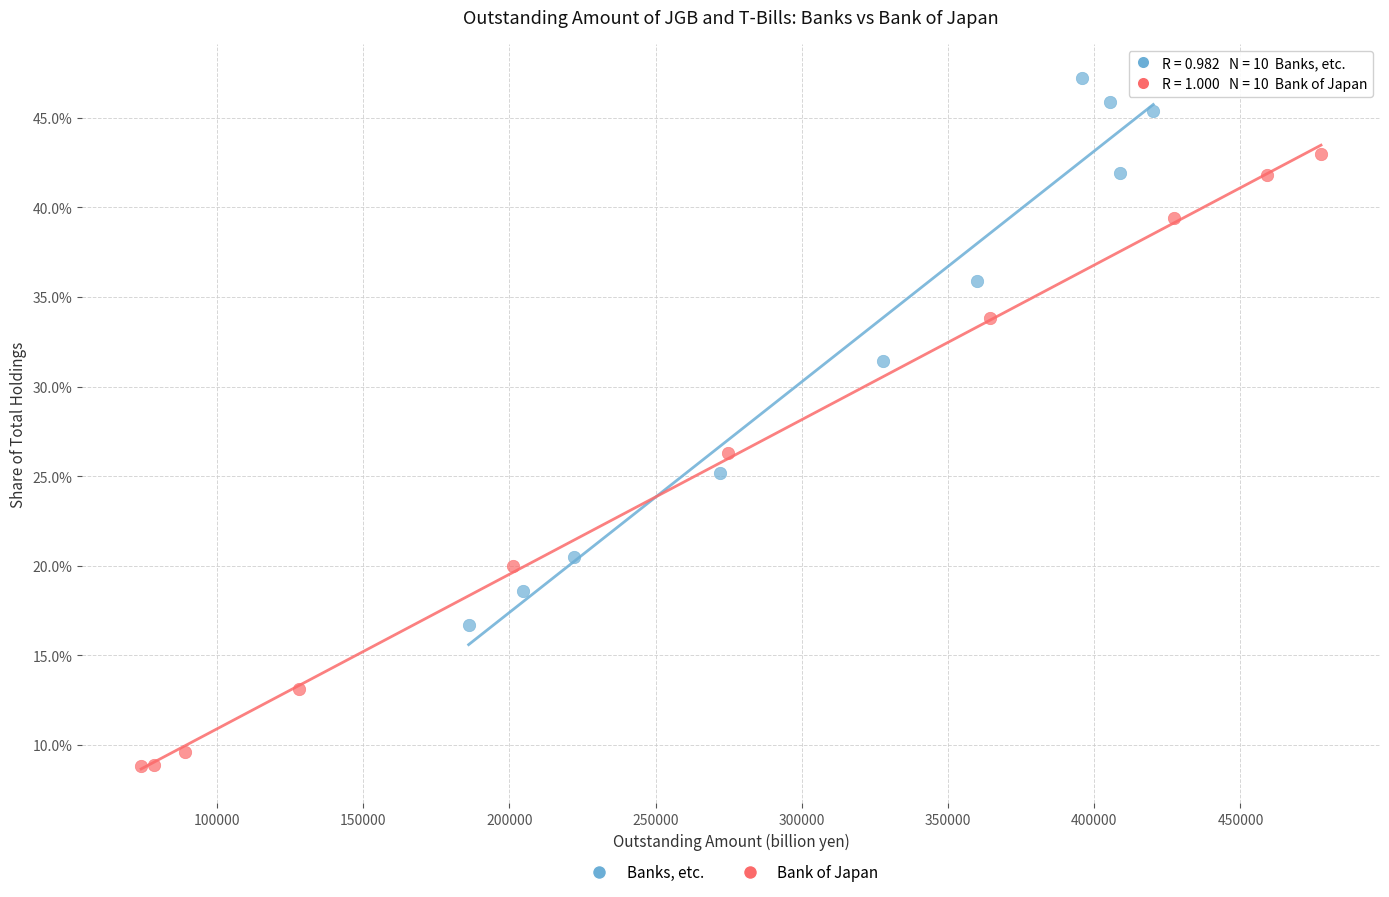

Which series has the largest Y range (max minus min)?

Bank of Japan